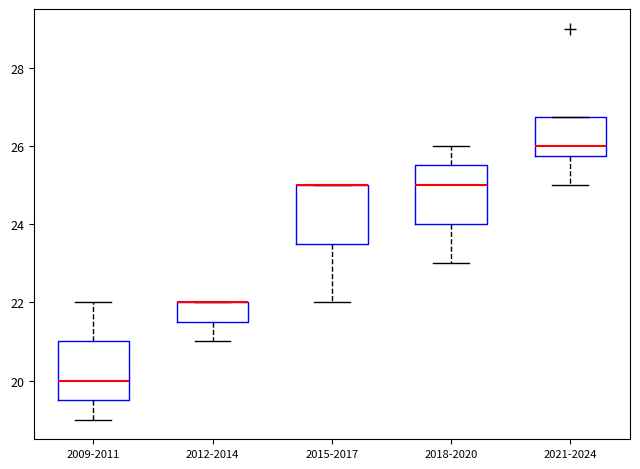

Reading left to right, transcribe this box plot: for each box, give where its median line is, the range the box spans, and where its two whiskers end, as read against the y-axis. The values are not printed on the chart, so give them approximately, as read against the axis.

2009-2011: median 20.0, box 19.6 to 21.0, whiskers 19.0 to 22.0
2012-2014: median 22.0 (drawn on the box's upper edge), box 21.6 to 22.0, whiskers 21.0 to 22.0
2015-2017: median 25.0 (drawn on the box's upper edge), box 23.6 to 25.0, whiskers 22.0 to 25.0
2018-2020: median 25.0, box 24.0 to 25.6, whiskers 23.0 to 26.0
2021-2024: median 26.0, box 25.8 to 26.8, whiskers 25.0 to 26.8